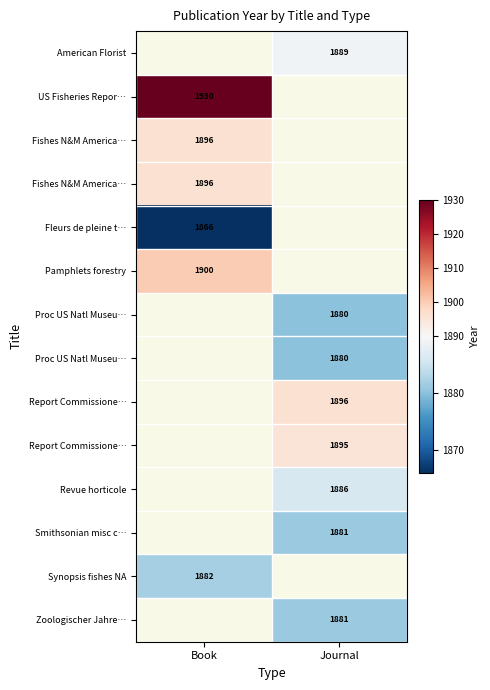

What is the maximum value shown in the chart?

1930.0